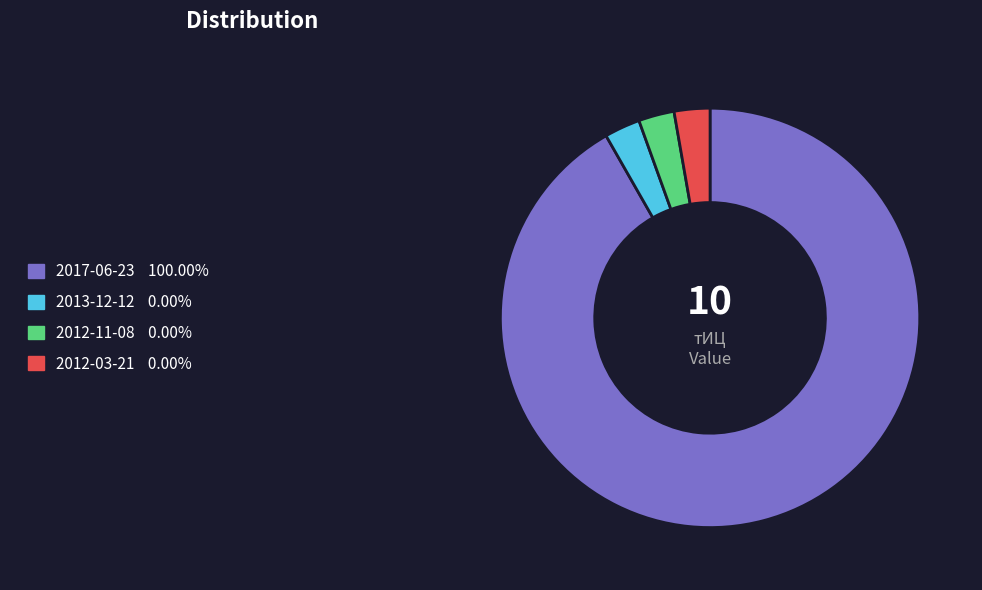

Combined, do 2012-11-08 and 2013-12-12 account for over 50%?

No